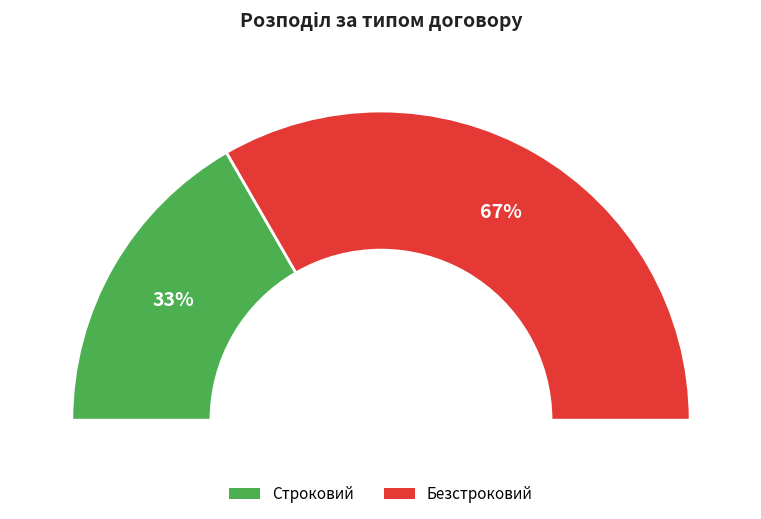

Count the number of slices in the pie.

2